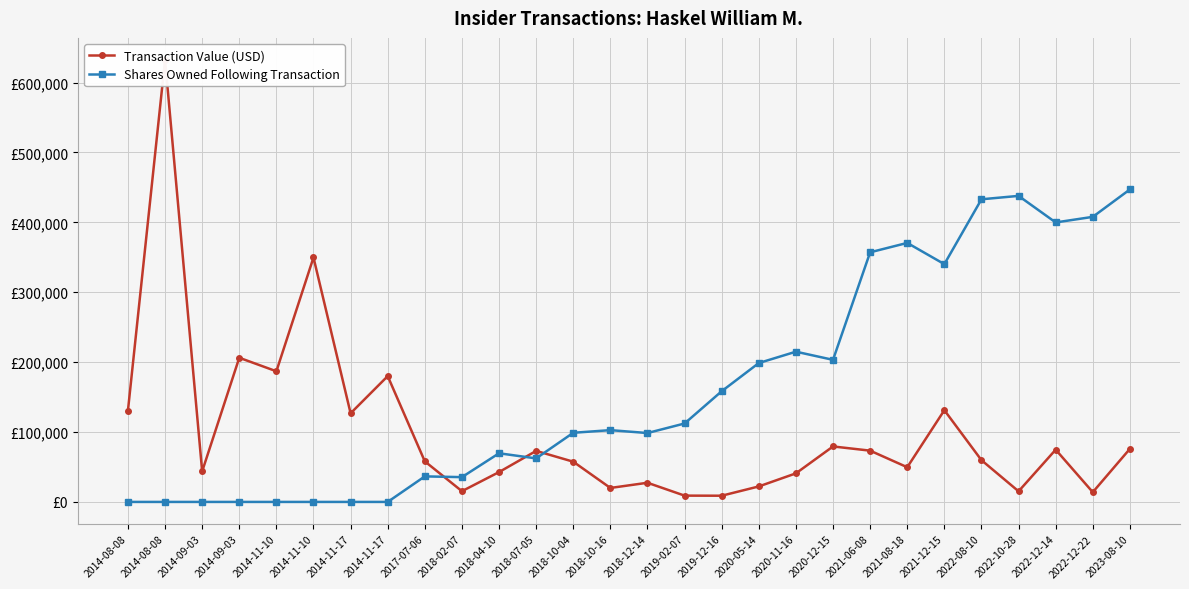

List the labels in order of Shares Owned Following Transaction value, smallest first.

2014-08-08, 2014-08-08, 2014-09-03, 2014-09-03, 2014-11-10, 2014-11-10, 2014-11-17, 2014-11-17, 2018-02-07, 2017-07-06, 2018-07-05, 2018-04-10, 2018-12-14, 2018-10-04, 2018-10-16, 2019-02-07, 2019-12-16, 2020-05-14, 2020-12-15, 2020-11-16, 2021-12-15, 2021-06-08, 2021-08-18, 2022-12-14, 2022-12-22, 2022-08-10, 2022-10-28, 2023-08-10